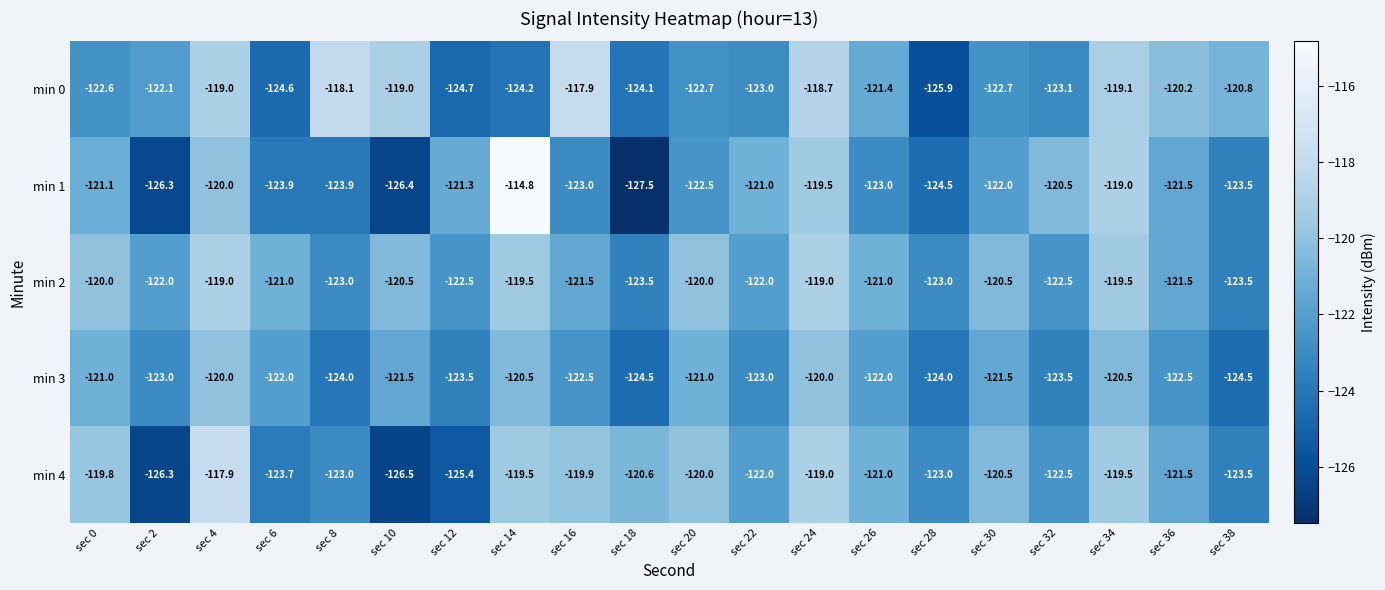

What is the approximate value of min 1 at sec 0?

-121.1